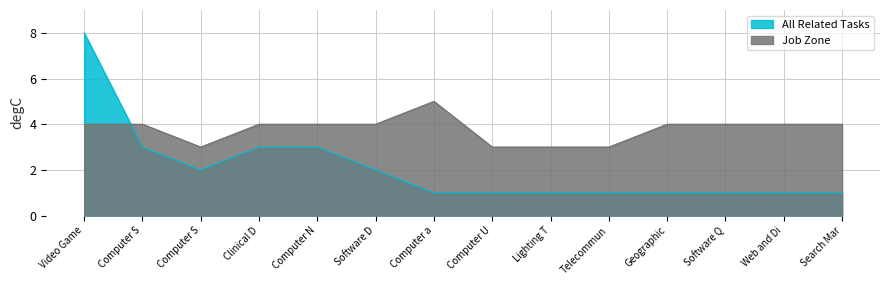

How many lines are shown in the chart?

2